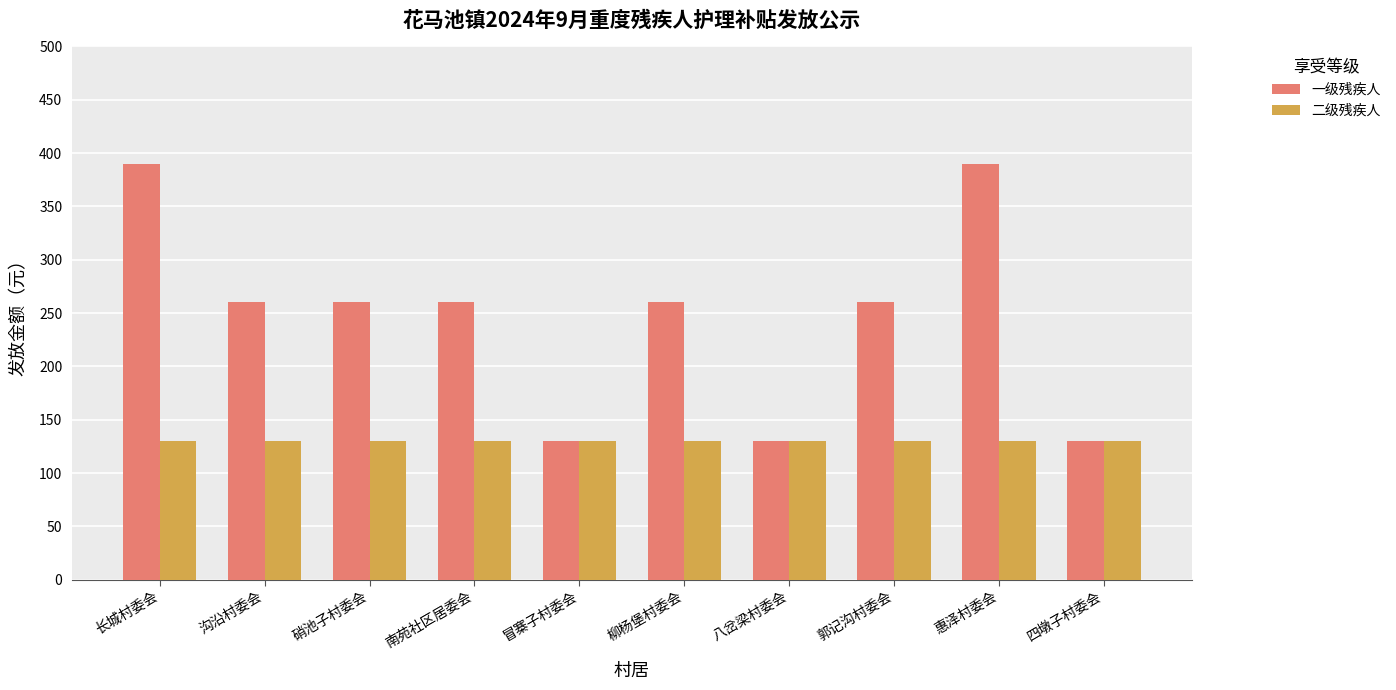

At 硝池子村委会, list the series in order from largest to smallest.

一级残疾人, 二级残疾人